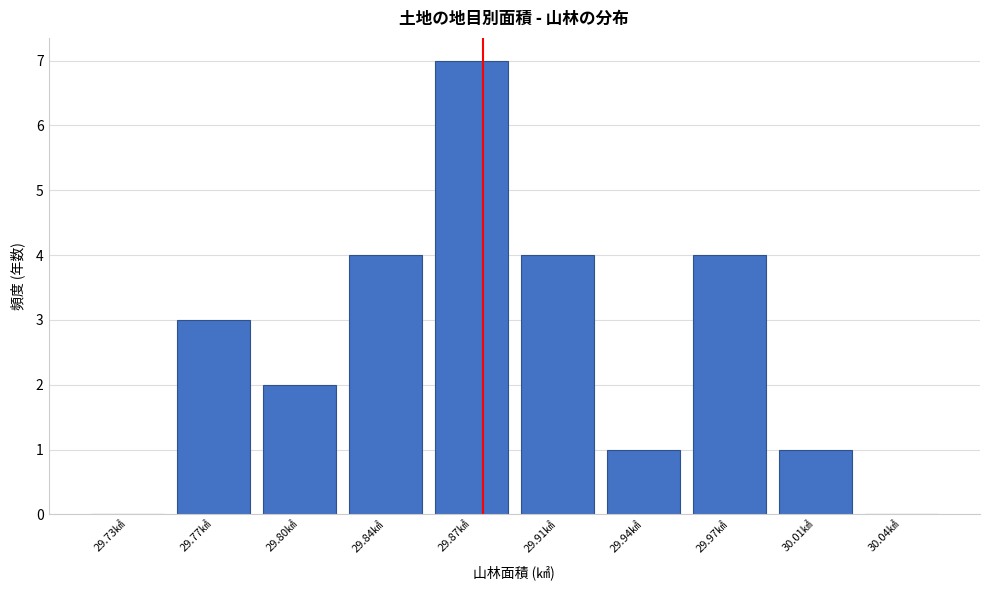

Reading right to left, transcribe all the data shown in this chart.

30.04㎢=0	30.01㎢=1	29.97㎢=4	29.94㎢=1	29.91㎢=4	29.87㎢=7	29.84㎢=4	29.80㎢=2	29.77㎢=3	29.73㎢=0